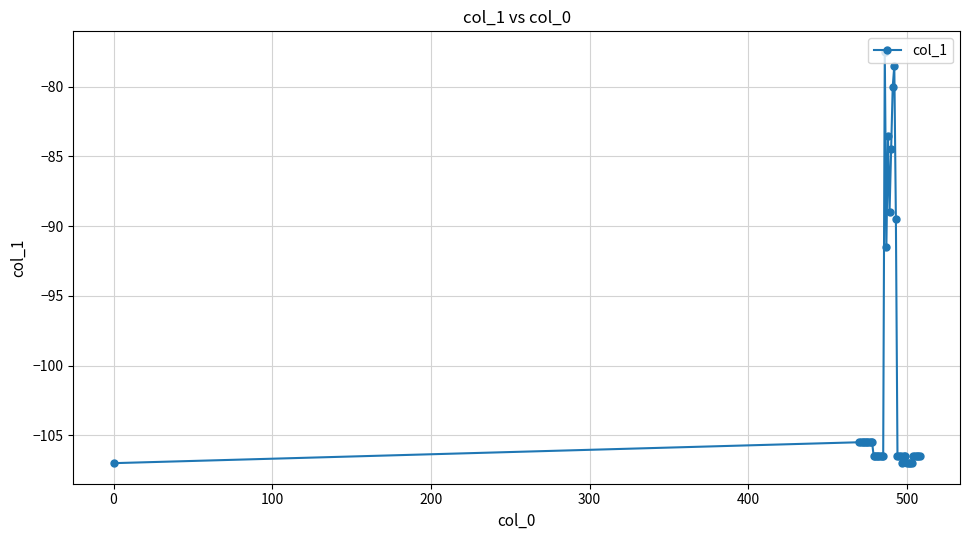

What is the minimum value shown in the chart?

-107.0